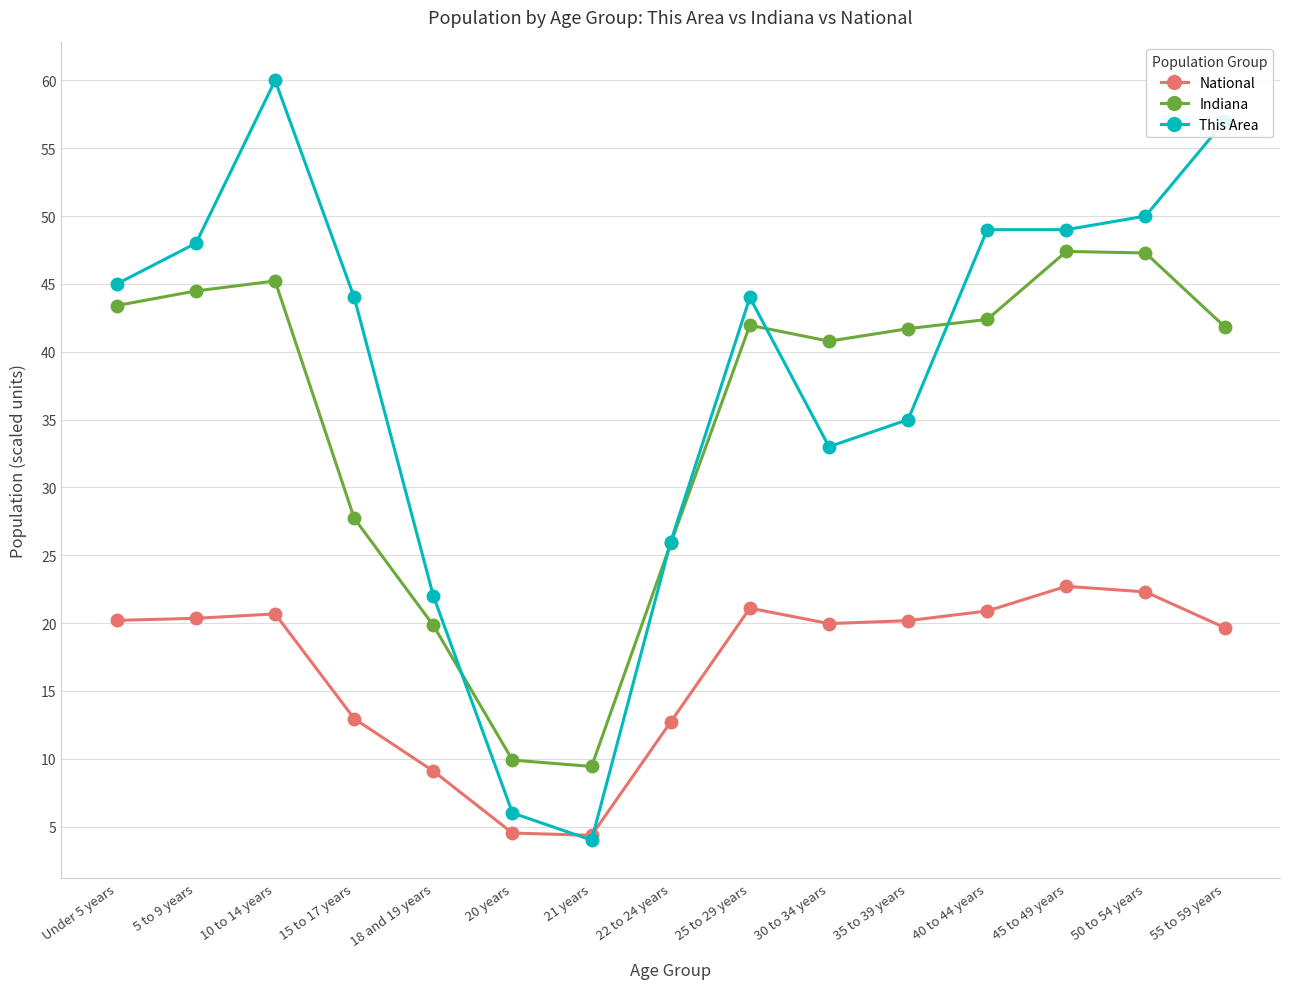

At 15 to 17 years, list the series in order from largest to smallest.

This Area, Indiana, National